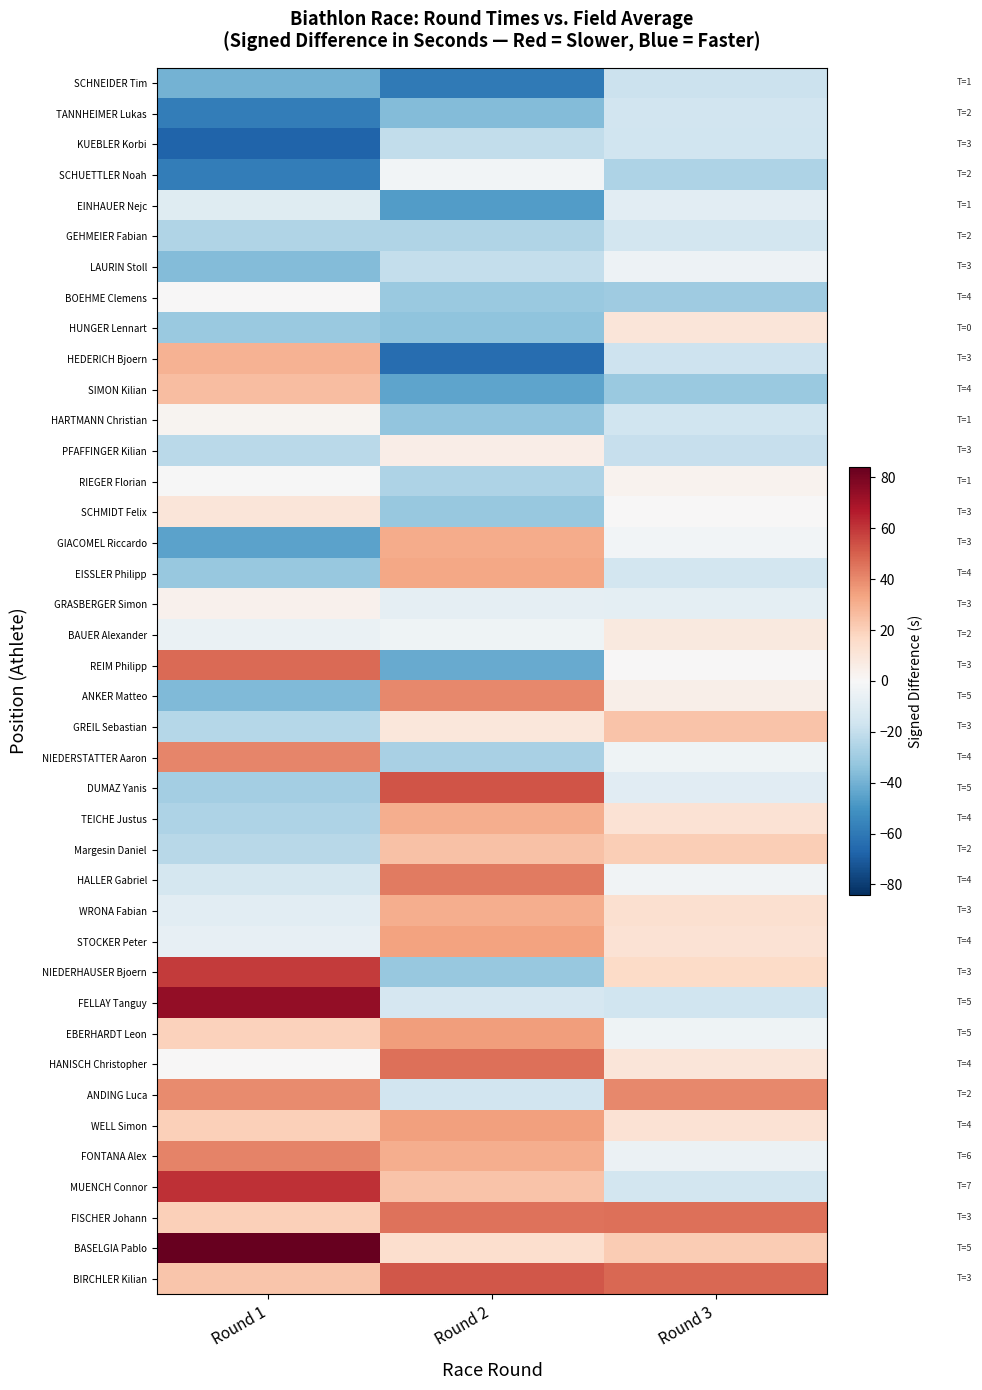

Which label corresponds to the largest value in the chart?

Round 1